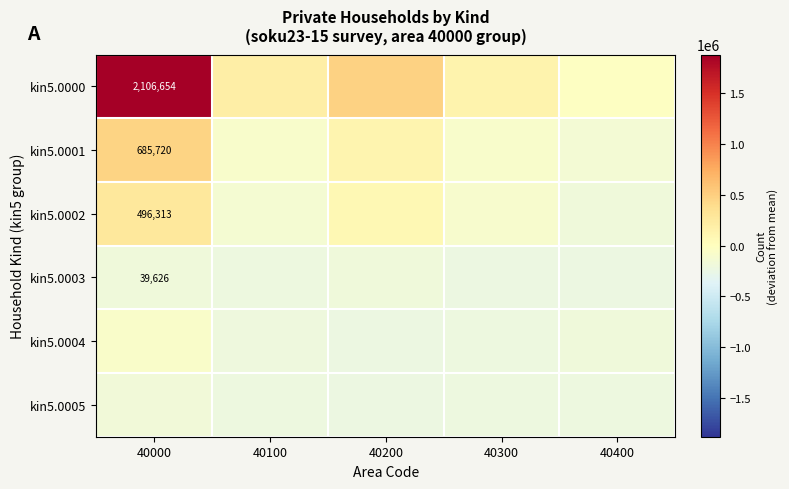

Which series has the largest range (max minus min)?

kin5.0000